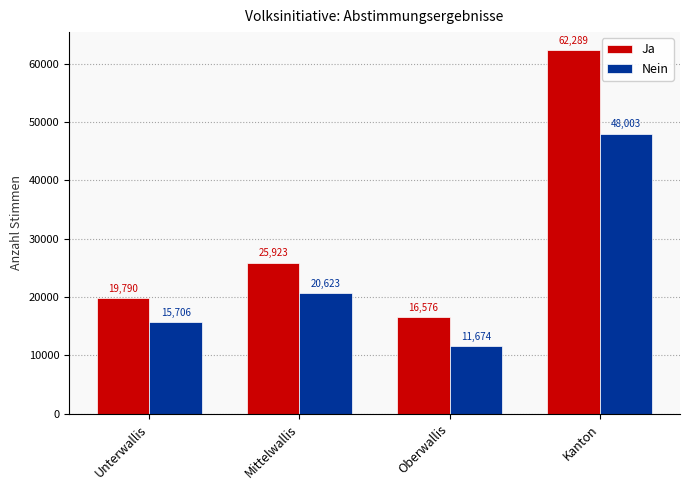

What position from the left is Oberwallis?

3